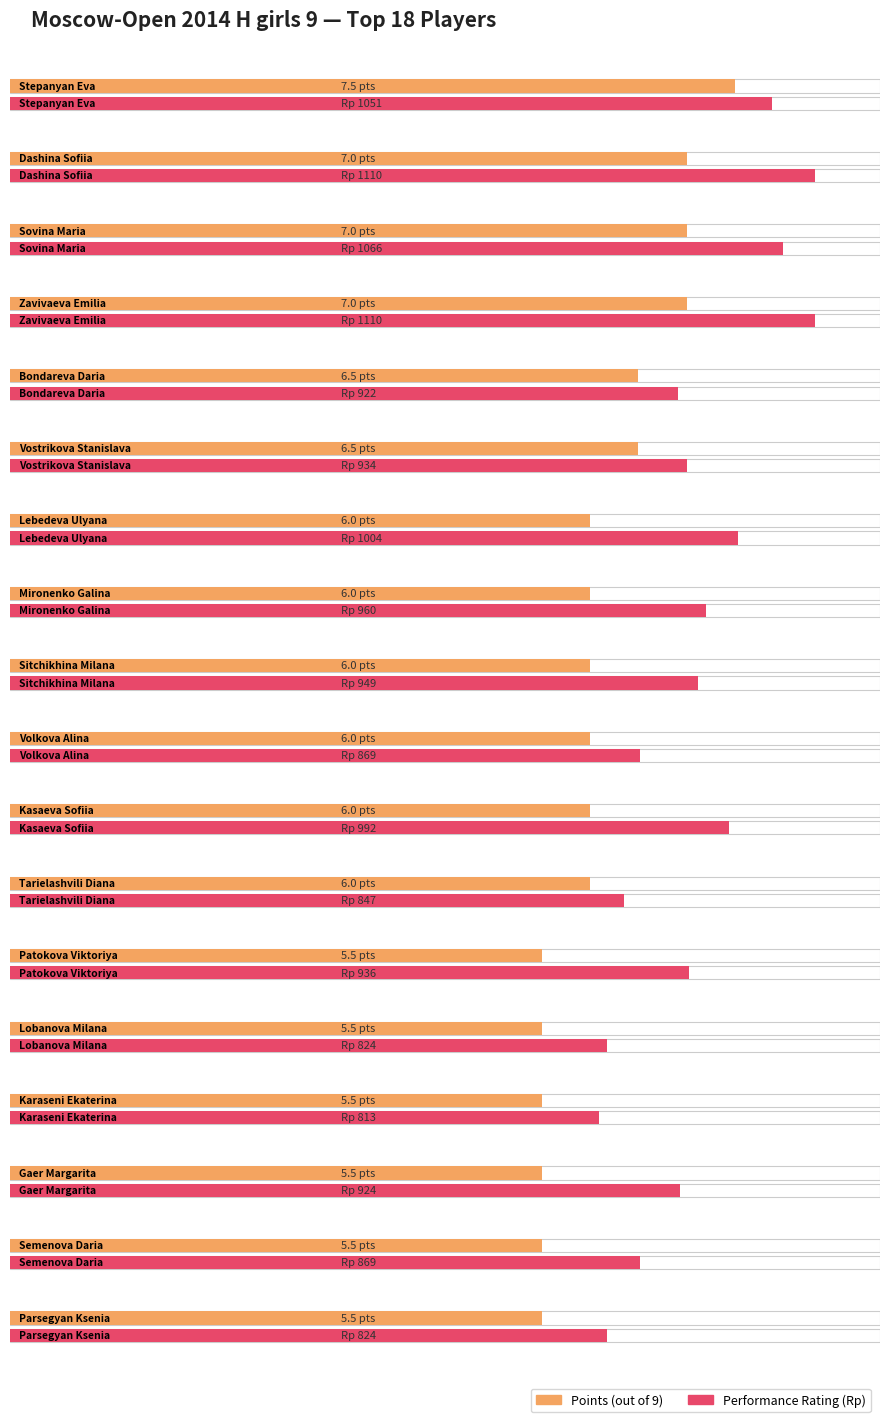

Rank the series by their average value, from lowest to highest.

Points, Rating